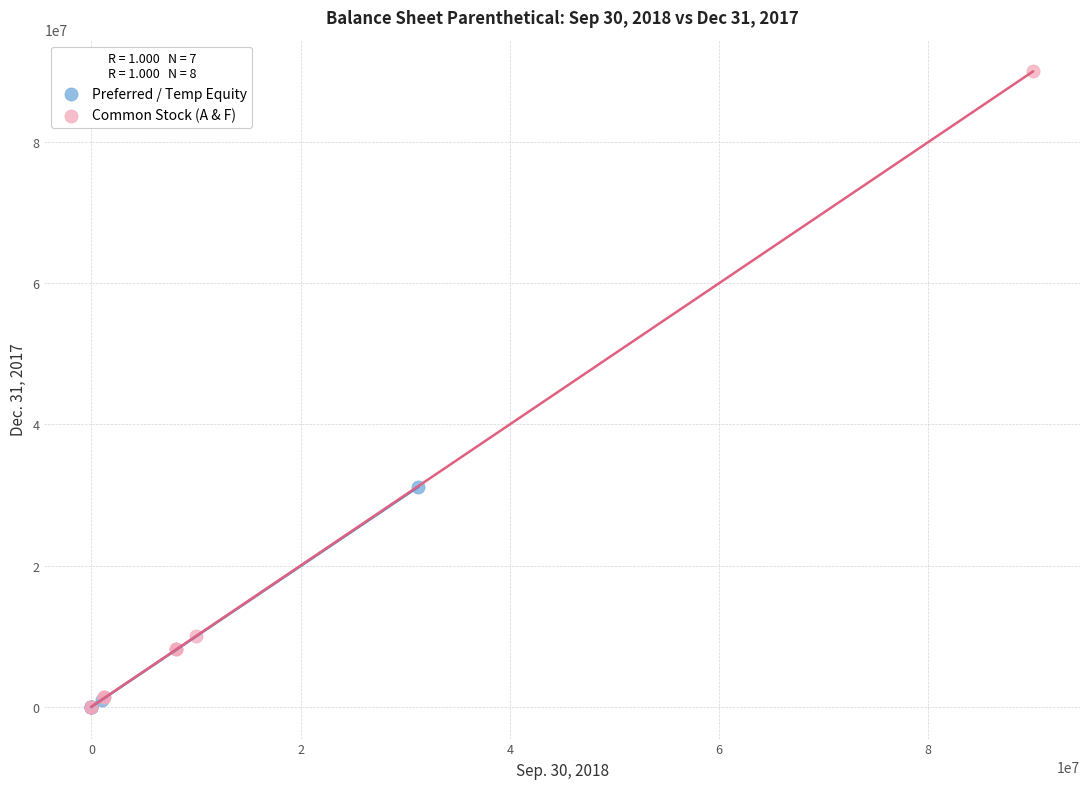

Which series reaches the maximum Y coordinate?

Common Stock (A & F)